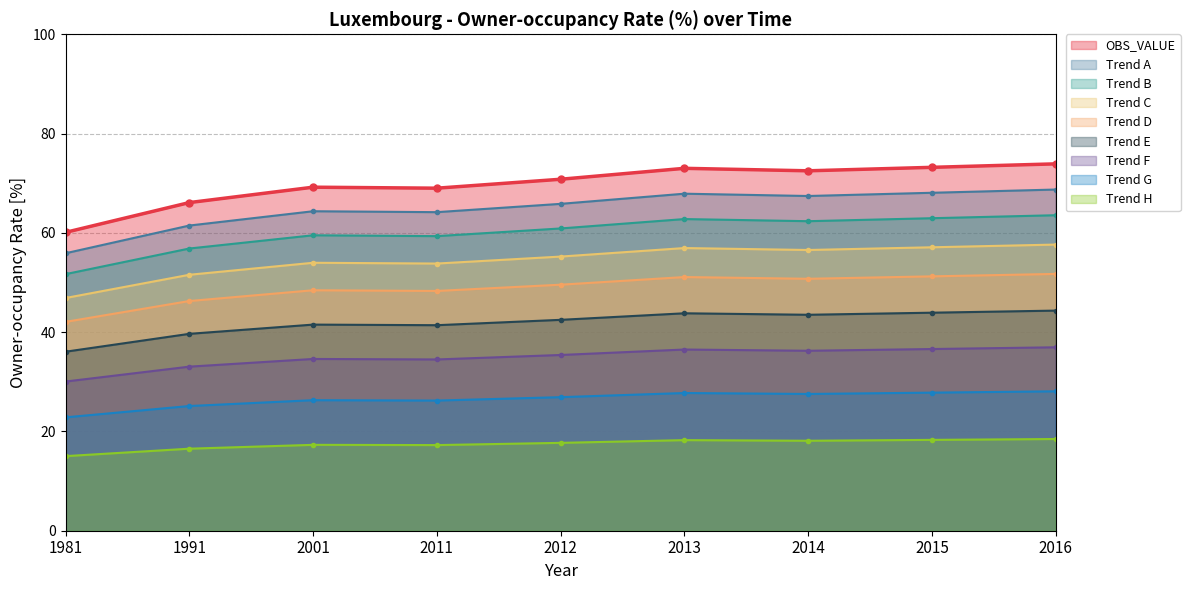

What is the difference between the maximum and minimum values?

13.8